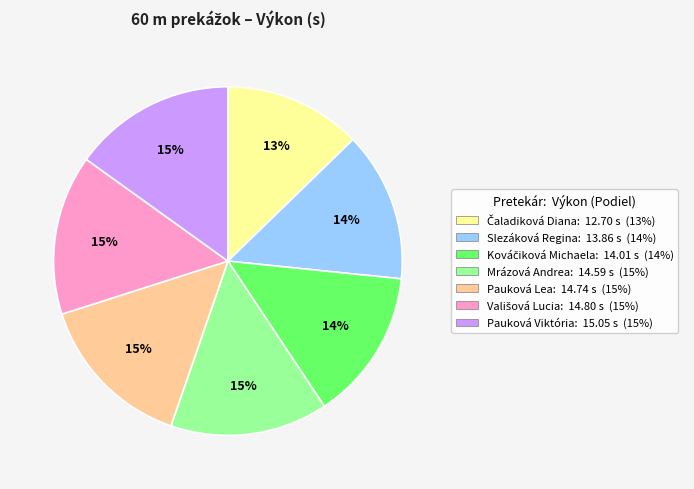

To the nearest percent, what is the combined percentage of Pauková Viktória and Slezáková Regina?

29%